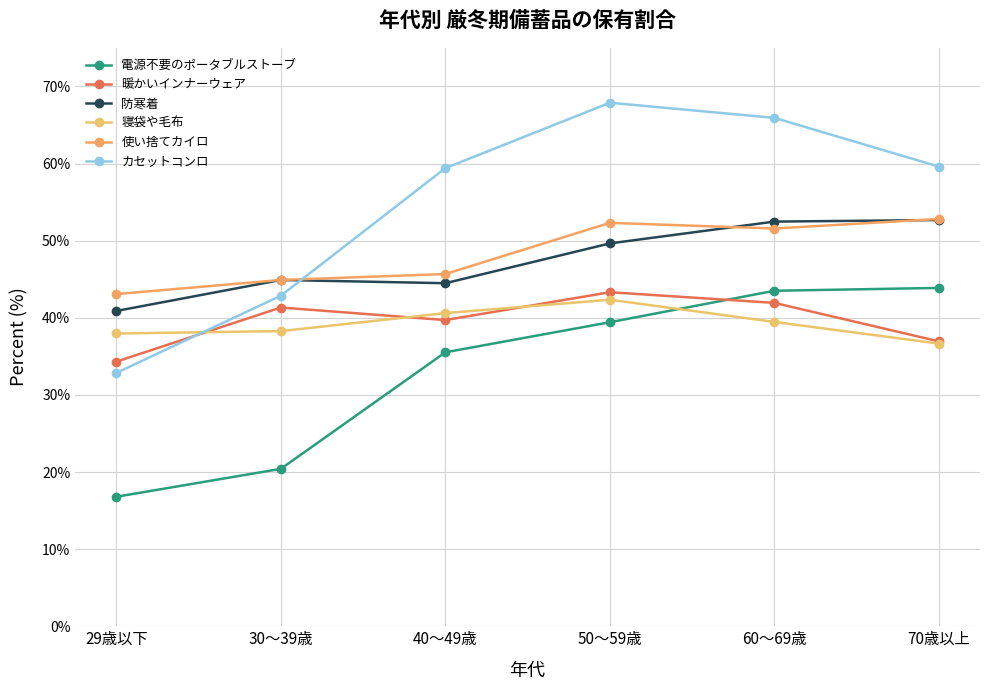

How many times do 防寒着 and カセットコンロ cross each other?

1